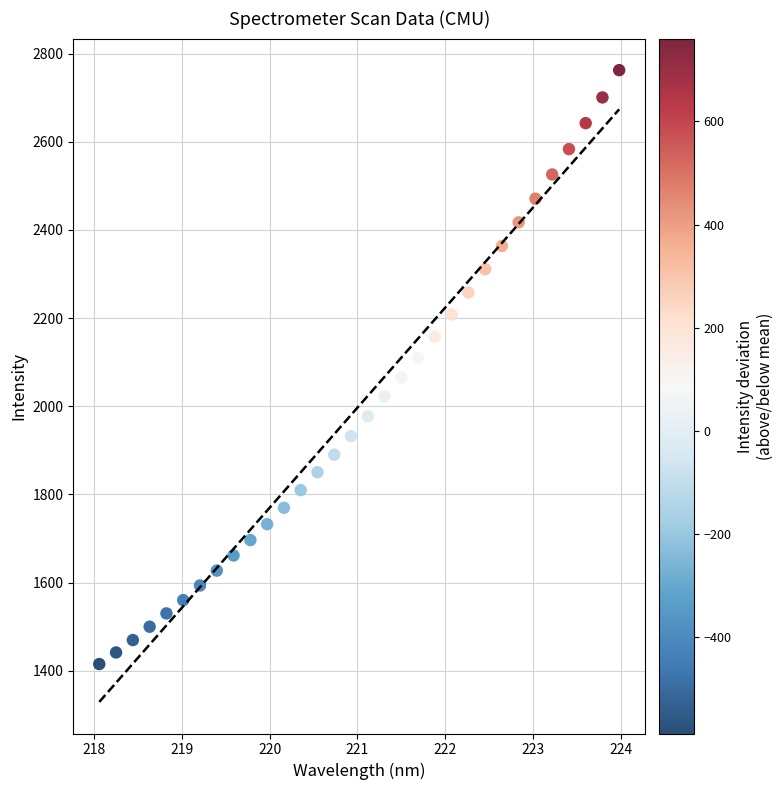

What is the range of X values (max minus min)?

5.9